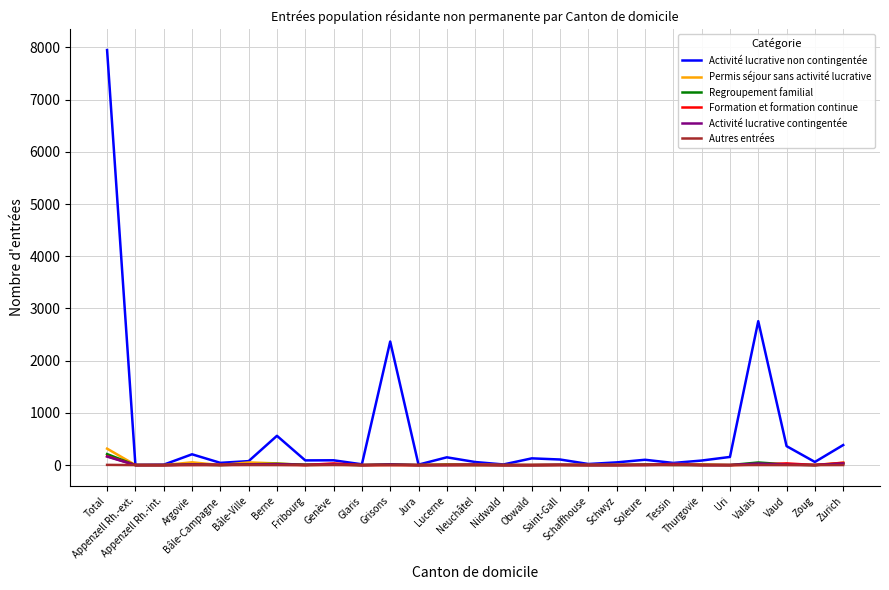

What is the greatest value displayed?

7951